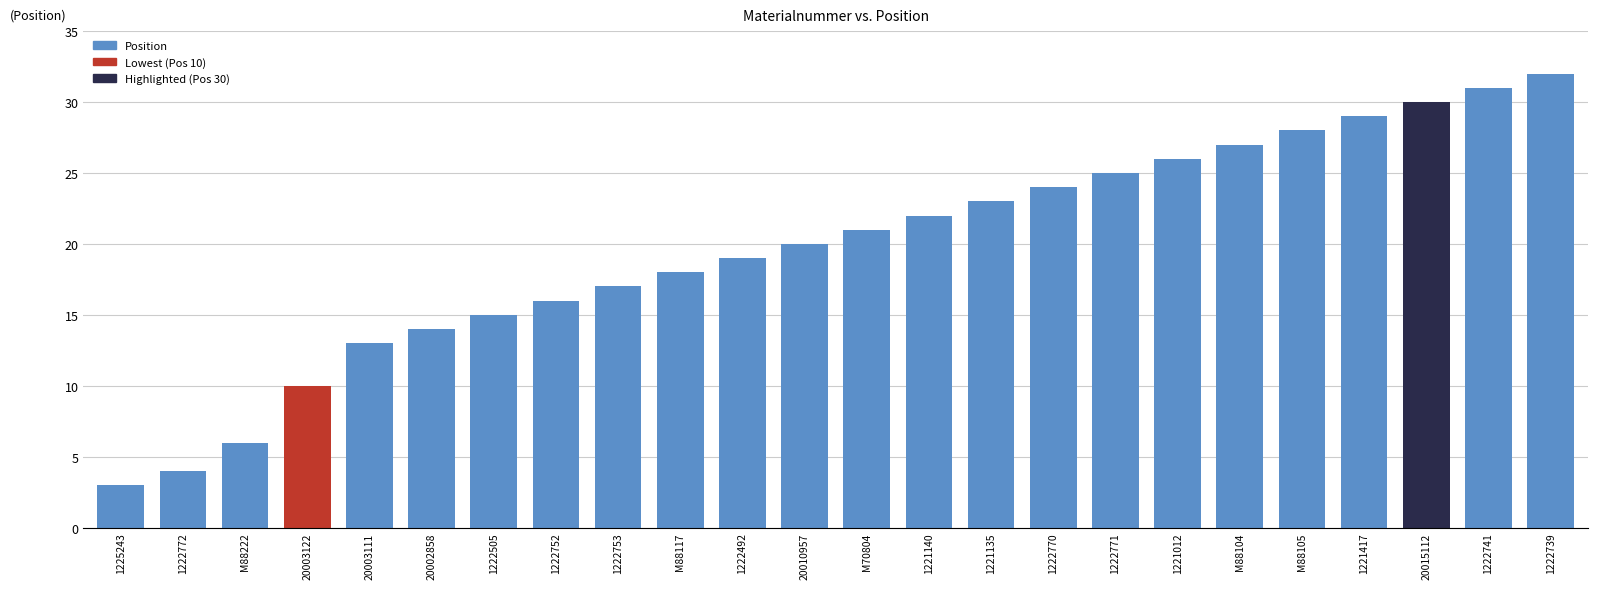

How many categories are shown in the chart?

24